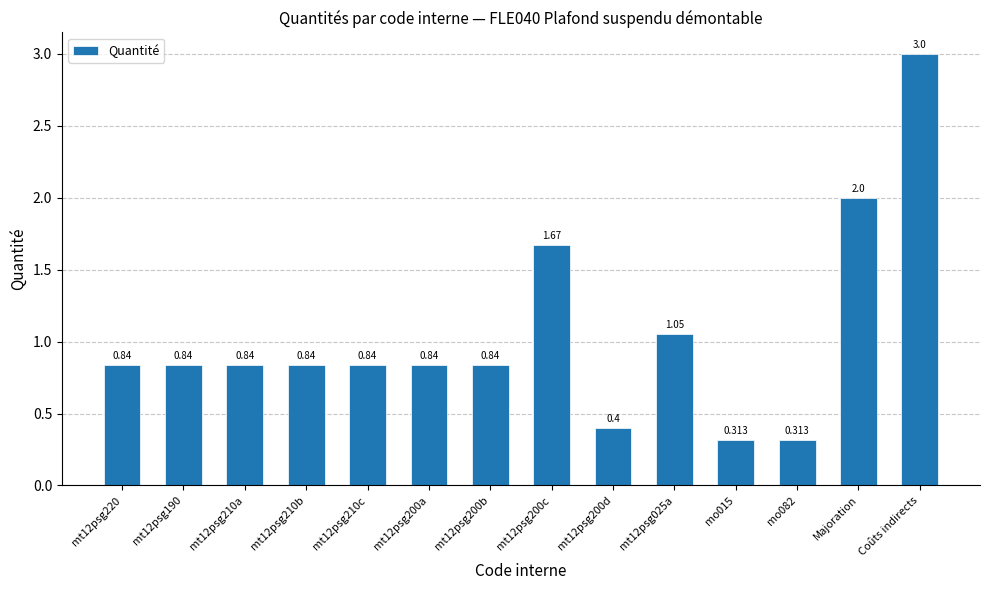

What is the label of the 3rd bar from the right?

mo082